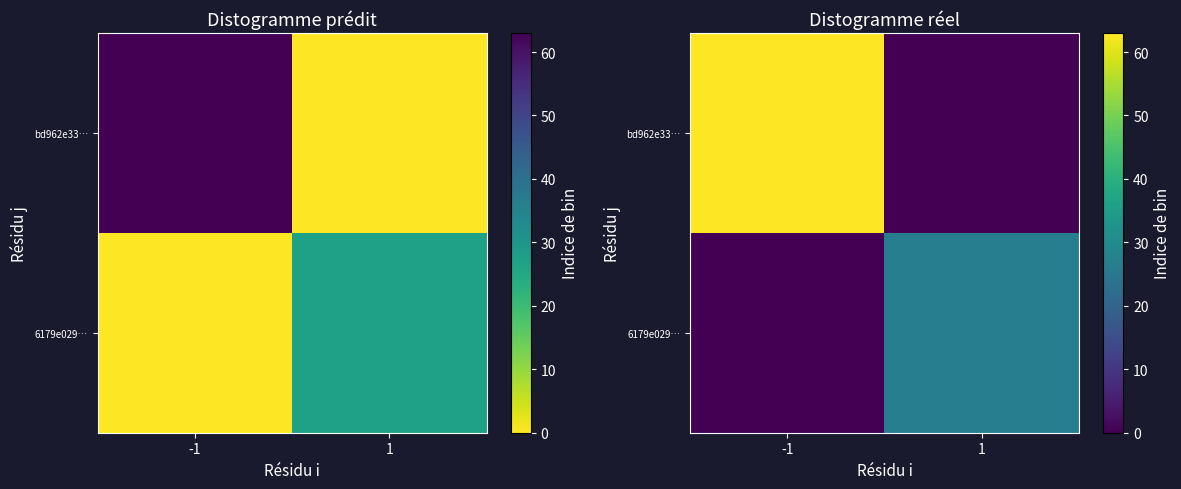

What is the sum of all bd962e33… values?

63